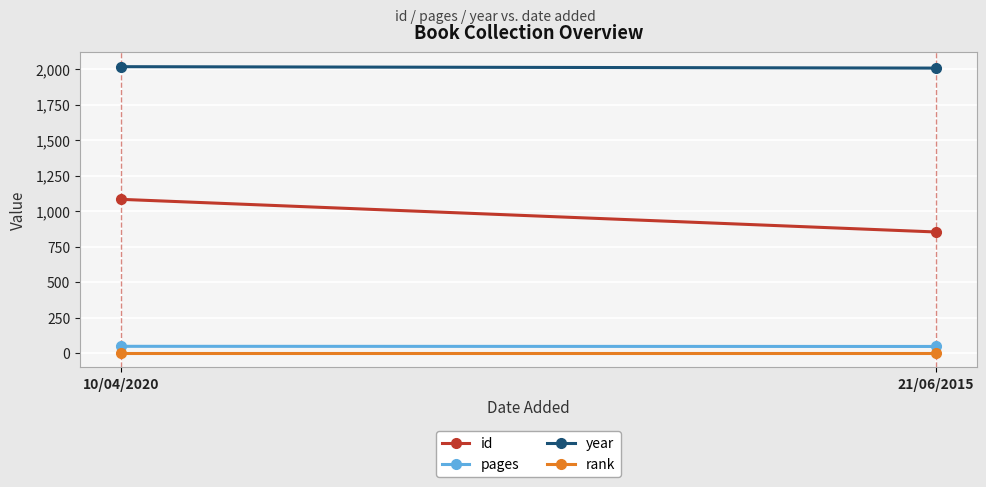

What is the label of the 1st point from the left?

10/04/2020